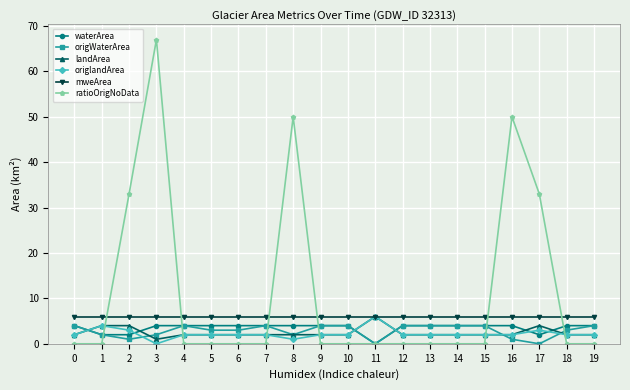

Reading left to right, extract all data points from this chart.

waterArea: 4	2	2	4	4	4	4	4	4	4	4	0	4	4	4	4	4	2	4	4
origWaterArea: 4	2	1	2	4	3	3	4	2	4	4	0	4	4	4	4	1	0	3	4
landArea: 2	4	4	1	2	2	2	2	2	2	2	6	2	2	2	2	2	4	2	2
origlandArea: 2	4	3	0	2	2	2	2	1	2	2	6	2	2	2	2	2	3	2	2
mweArea: 6	6	6	6	6	6	6	6	6	6	6	6	6	6	6	6	6	6	6	6
ratioOrigNoData: 0	0	33	67	0	0	0	0	50	0	0	0	0	0	0	0	50	33	0	0